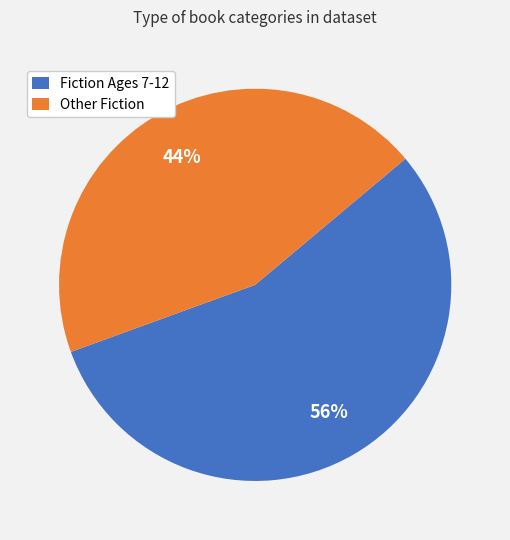

True or false: Fiction Ages 7-12 accounts for 46% of the total.

False